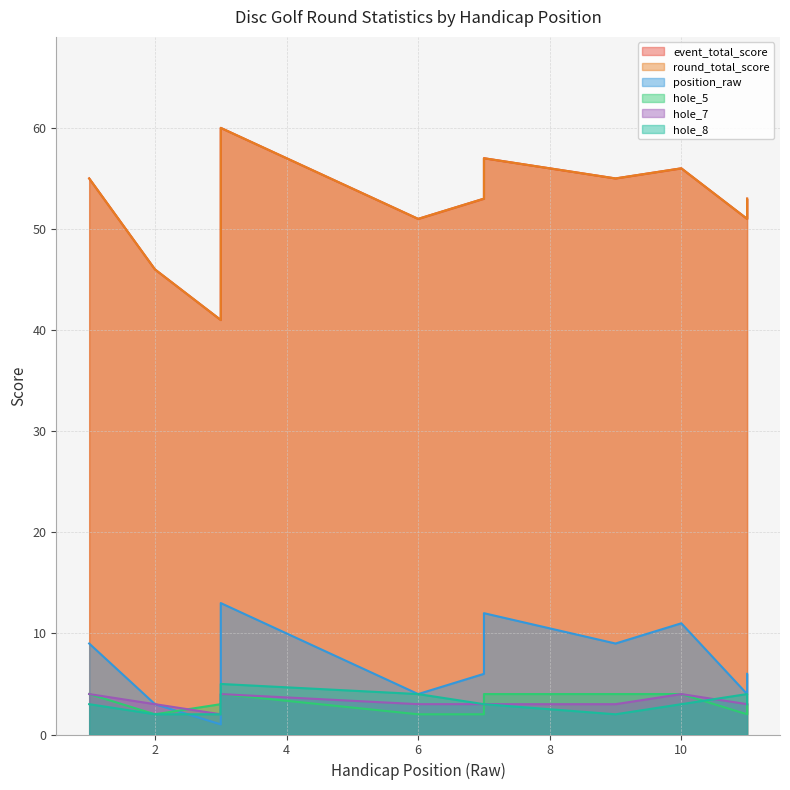

Where is hole_5 nearest to the value 3?

3